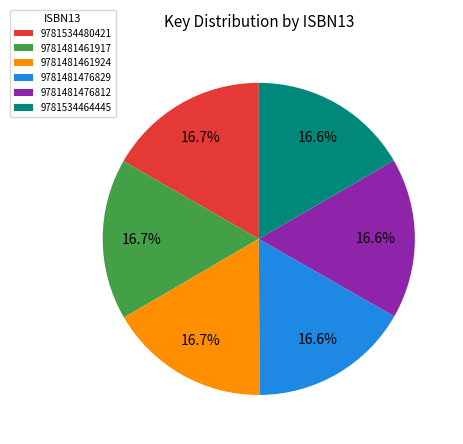

The 9781534480421 slice represents 7% of the pie. True or false?

False